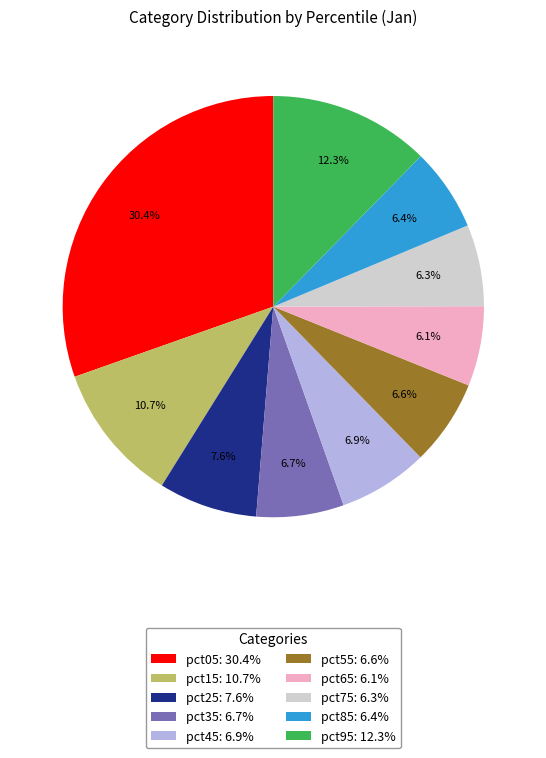

How many slices are in this pie chart?

10